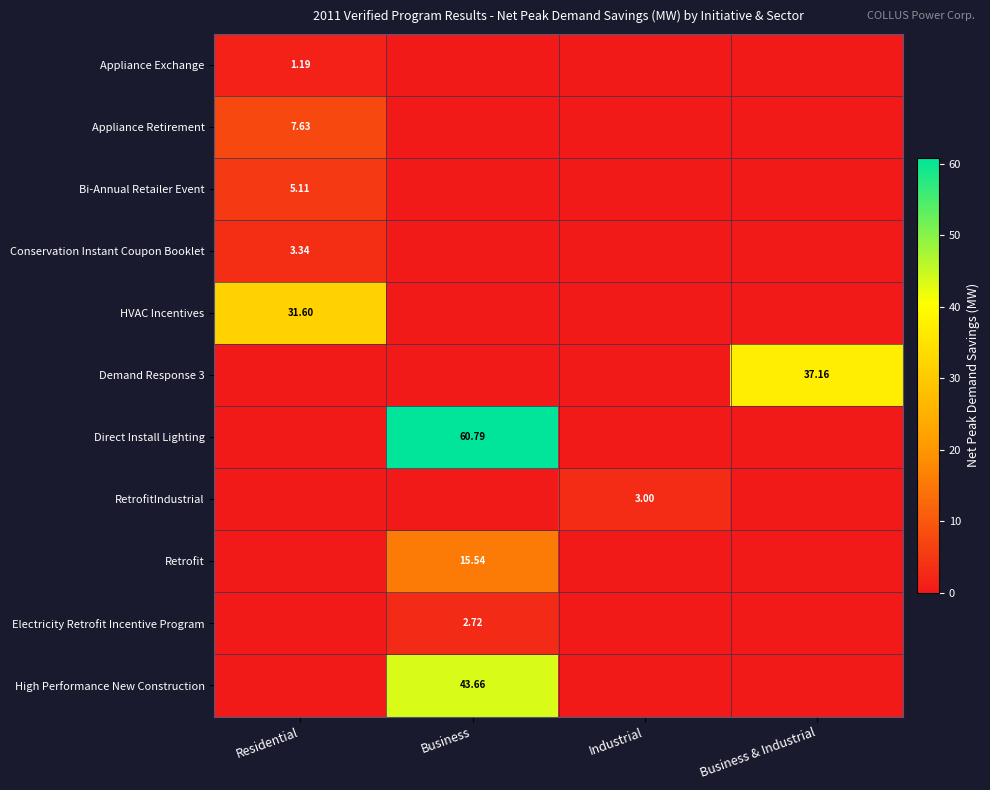

What is the maximum value for Direct Install Lighting?

60.8